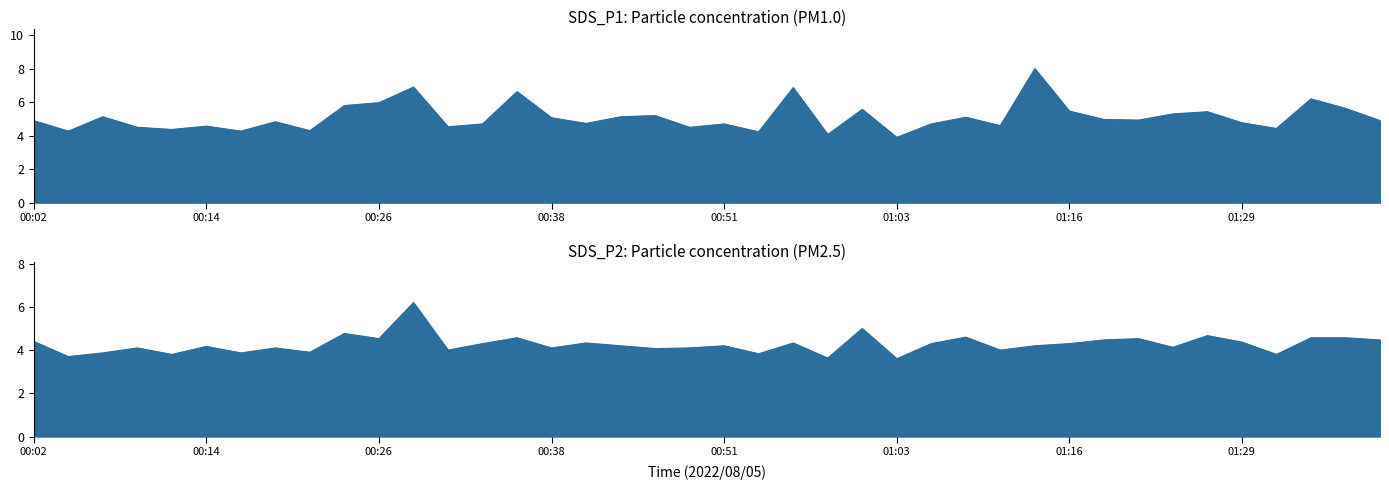

At how many categories does at least one series exceed 6?

5